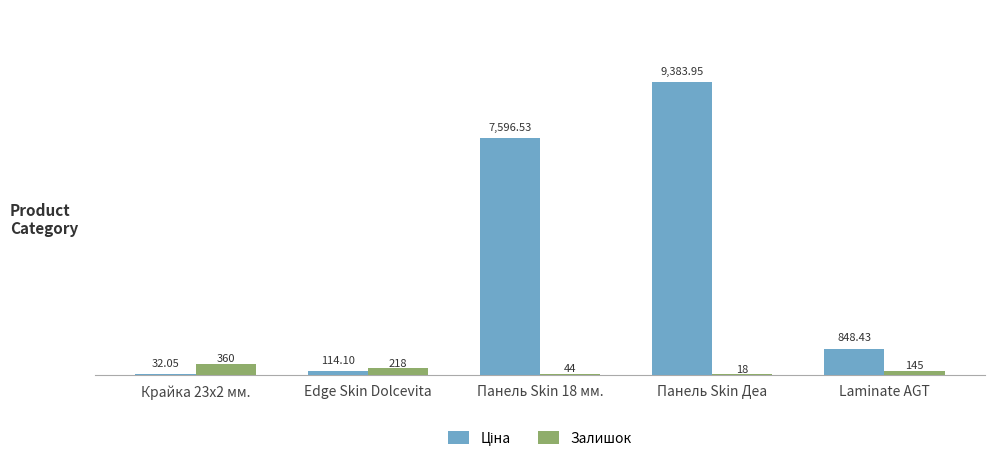

Are the bars horizontal?

No